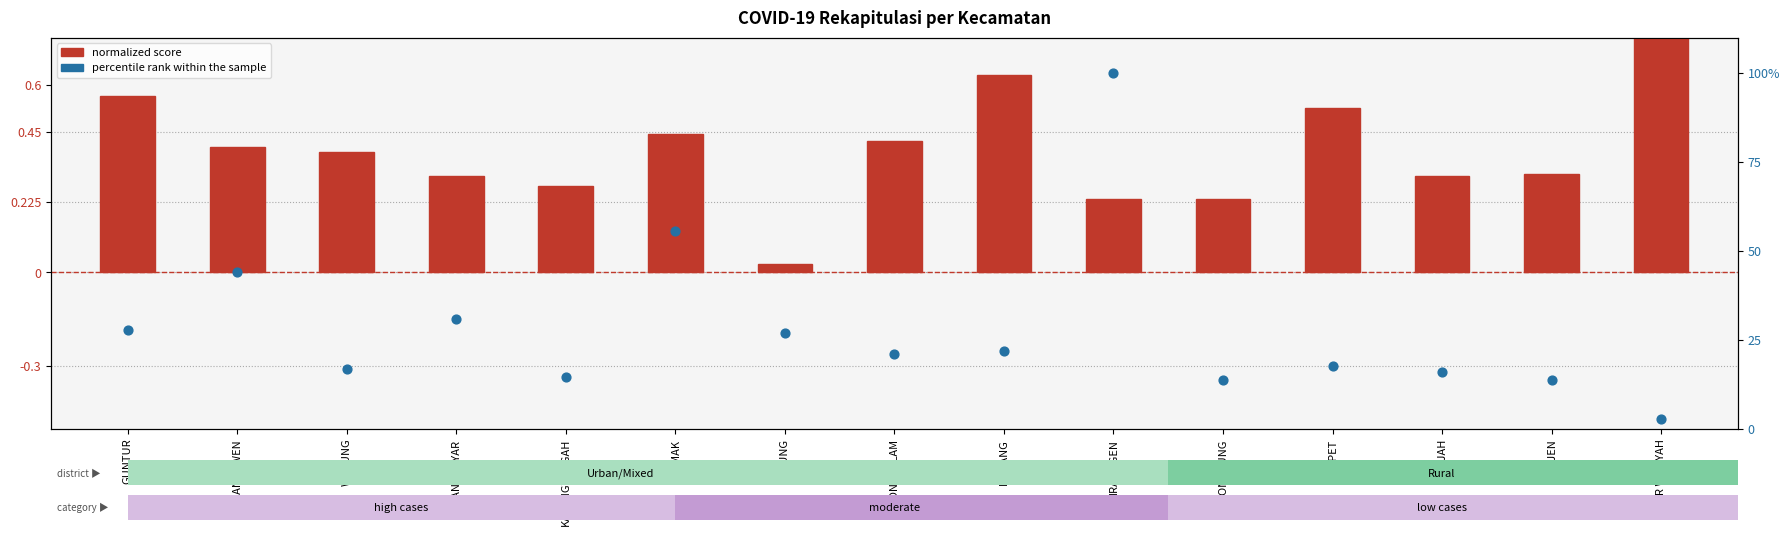

Which series contains the lowest Y value?

normalized score